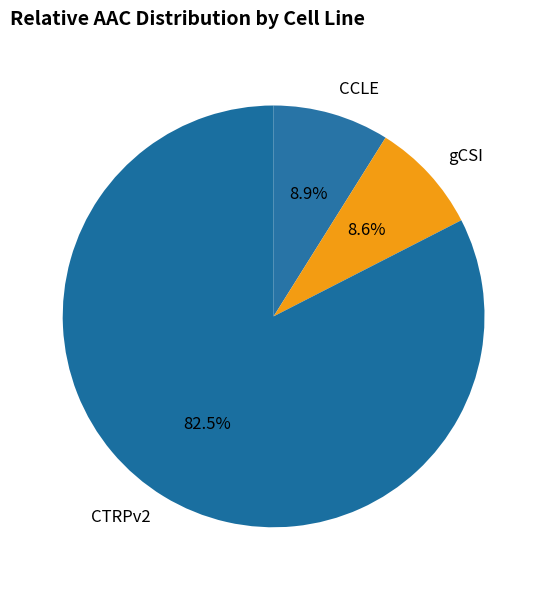

What percentage is the gCSI slice, to the nearest percent?

9%